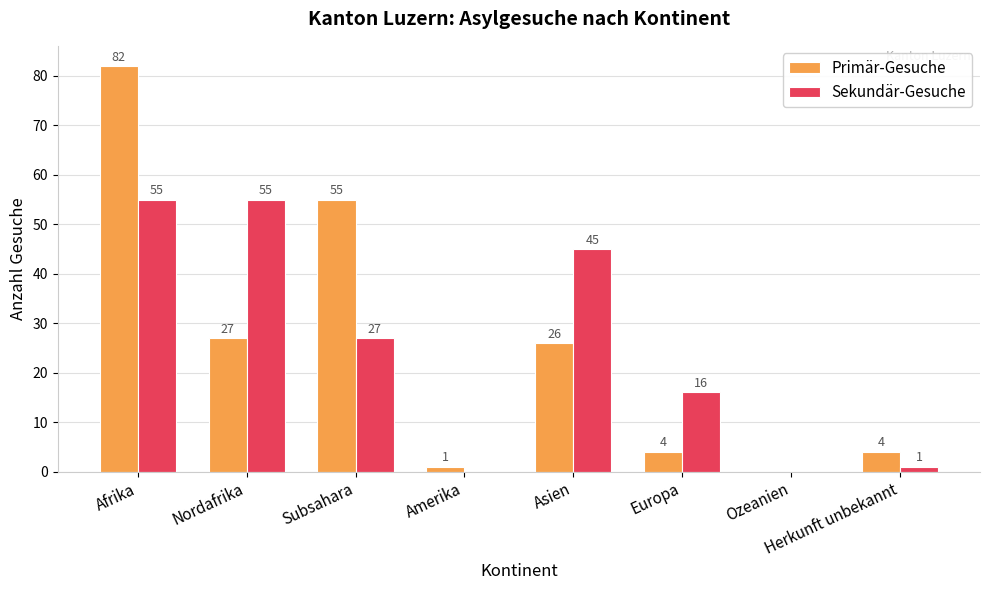

What is the maximum value for Primär-Gesuche?

82